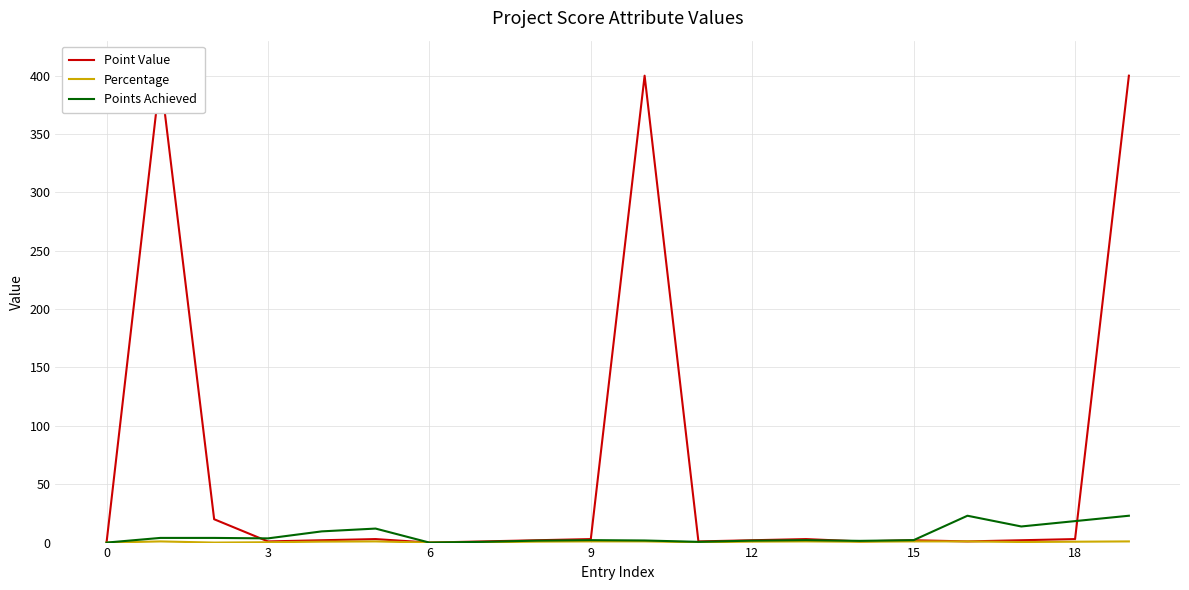

Reading left to right, transcribe all the data shown in this chart.

Point Value: 0.0	400.0	20.0	1.0	2.0	3.0	0.0	1.0	2.0	3.0	400.0	1.0	2.0	3.0	1.0	2.0	1.0	2.0	3.0	400.0
Percentage: 0.0	1.0	0.0	0.3	0.8	1.0	0.0	0.3	0.8	1.0	1.0	0.3	0.8	1.0	0.7	1.0	1.0	0.5	0.8	1.0
Points Achieved: 0.0	4.0	4.0	3.6	9.6	12.0	0.0	0.6	1.7	2.1	1.8	0.6	1.7	2.1	1.5	2.1	23.0	13.8	18.4	23.0